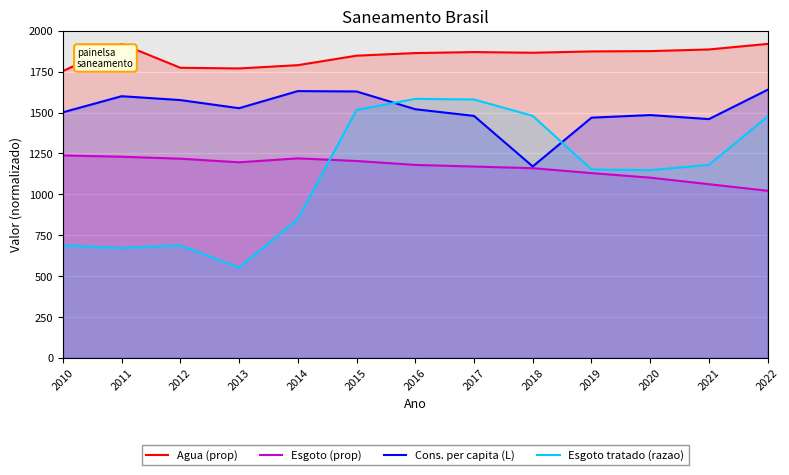

What is the minimum value shown in the chart?

552.0